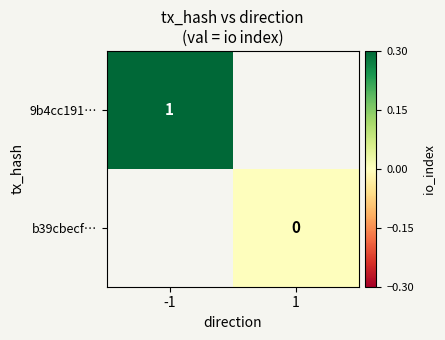

The value of 9b4cc191… at -1 is 2. True or false?

False